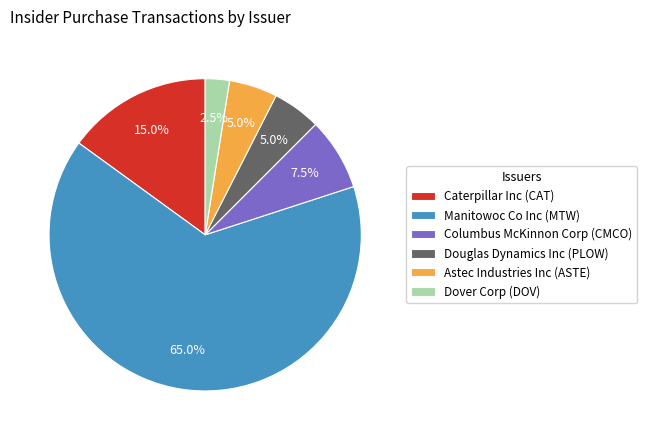

The Columbus McKinnon Corp (CMCO) slice represents 1% of the pie. True or false?

False